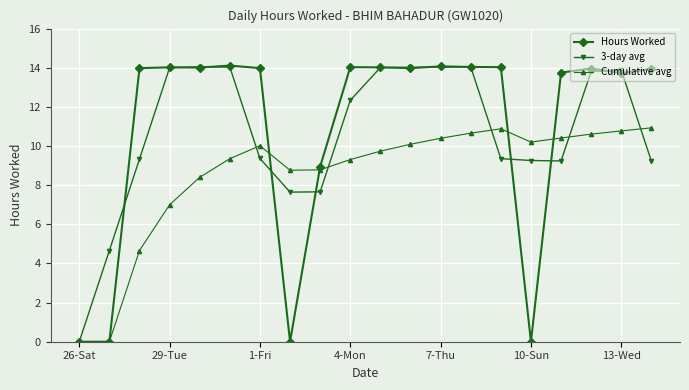

Is this an area chart (filled region under the line)?

No